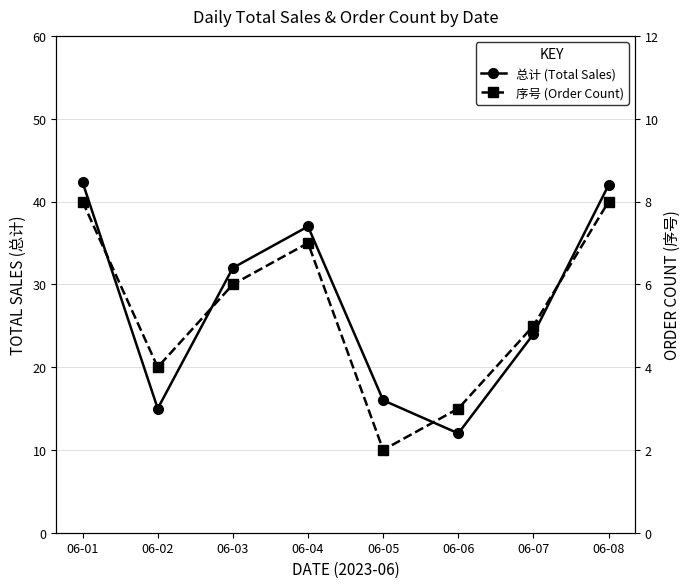

Reading right to left, what are all the values shown in this chart?

总计: 42.0	24.0	12.0	16.0	37.0	32.0	15.0	42.3
序号: 8.0	5.0	3.0	2.0	7.0	6.0	4.0	8.0